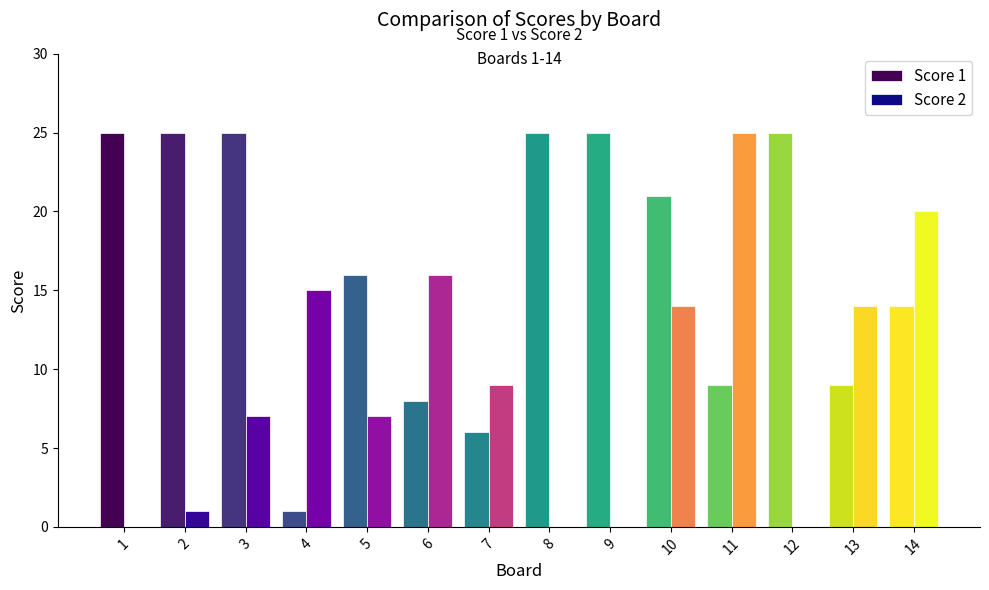

Are the bars grouped side by side (vs. stacked)?

Yes